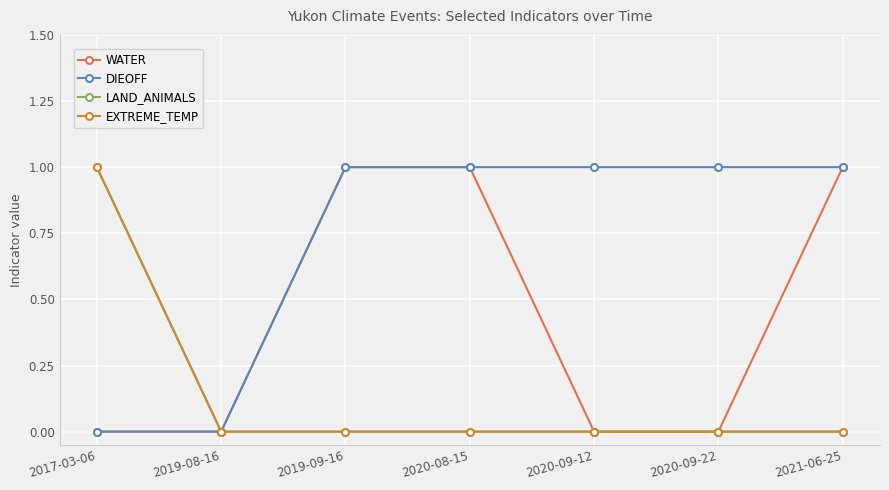

Does the chart have visible grid lines?

Yes